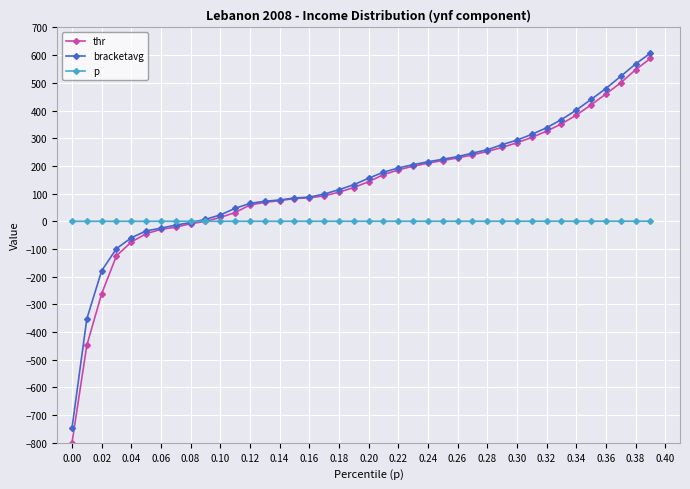

What is the difference between the maximum and minimum values in the thr series?

1388.0